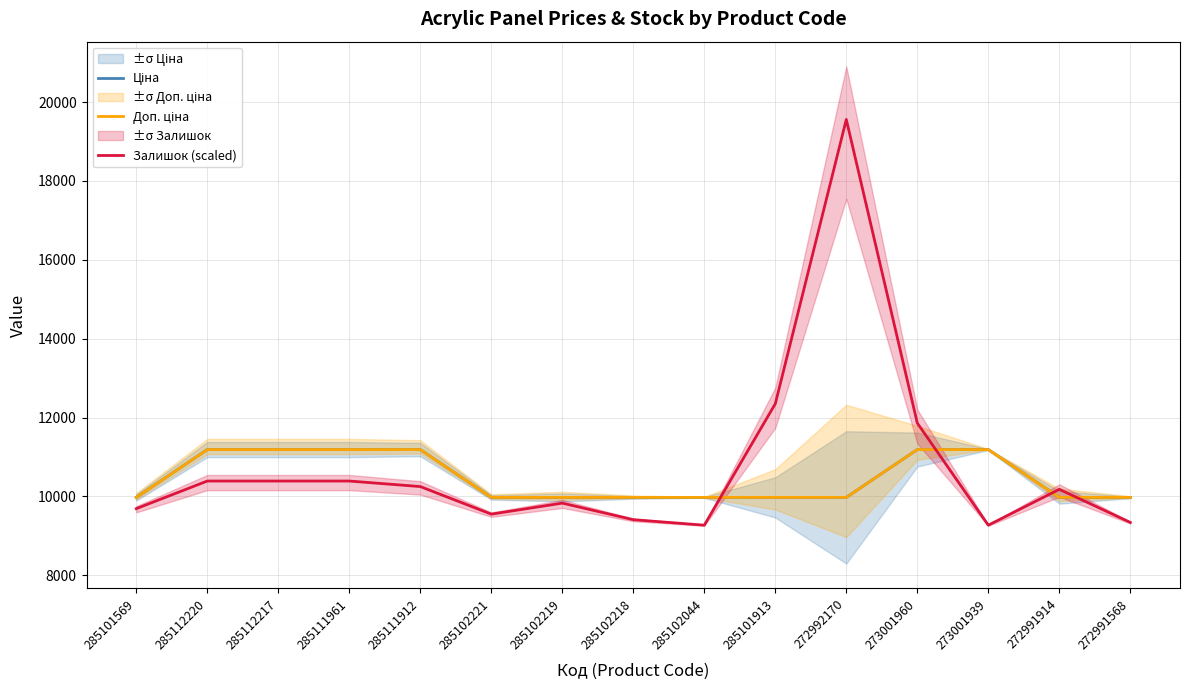

Which category has the highest value in the Ціна series?

285112220